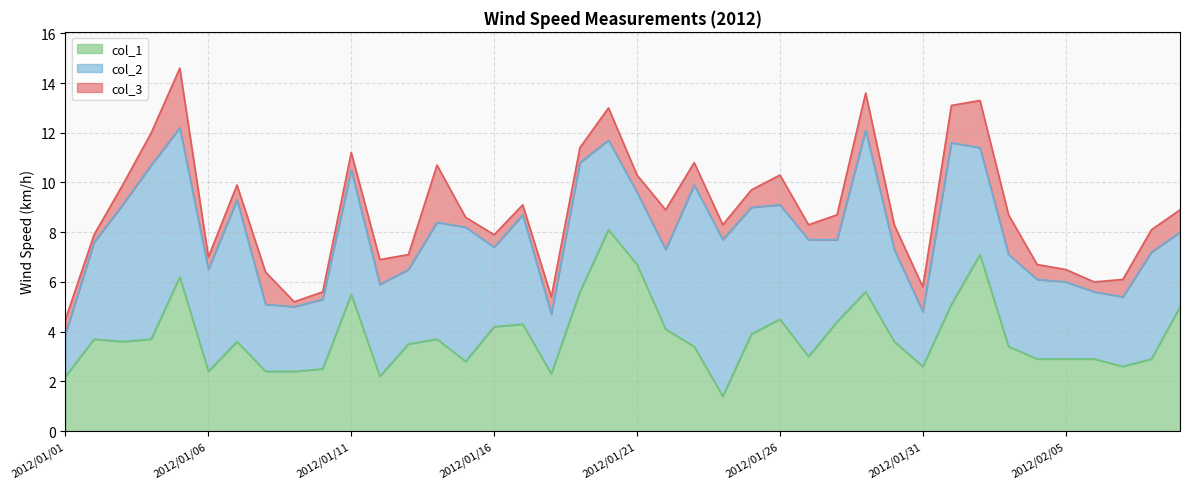

How many series are shown in this chart?

3